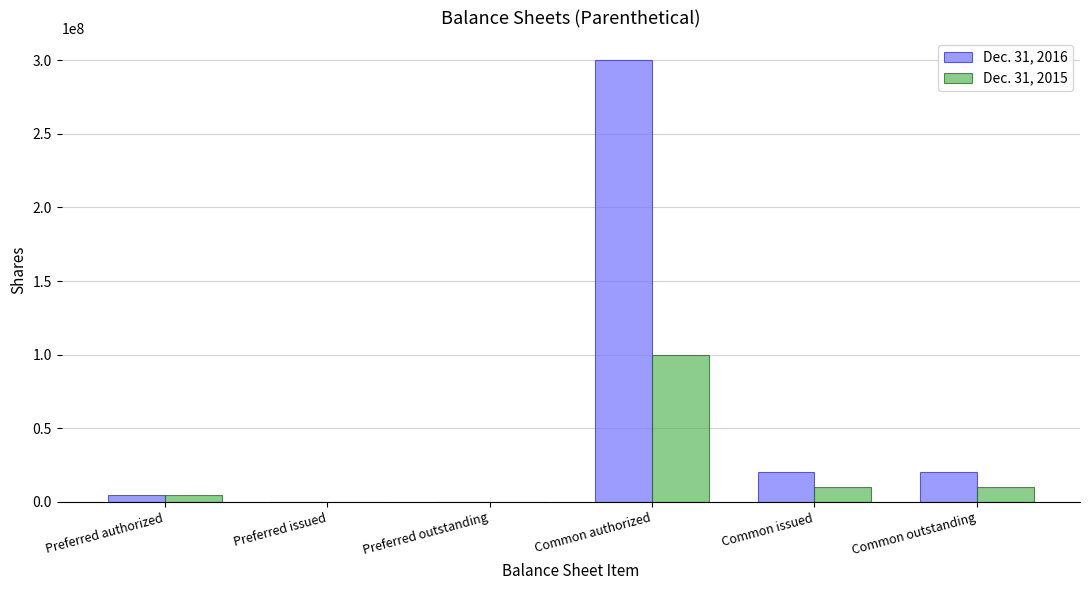

Which series has the widest spread of values?

Dec. 31, 2016